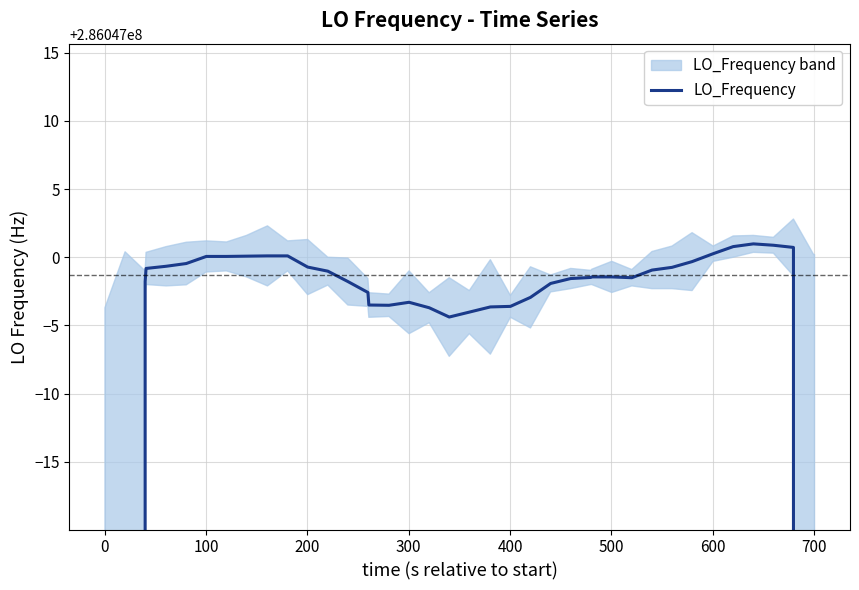

How many points are lower than both their immediate neighbors (excluding endpoints)?

3